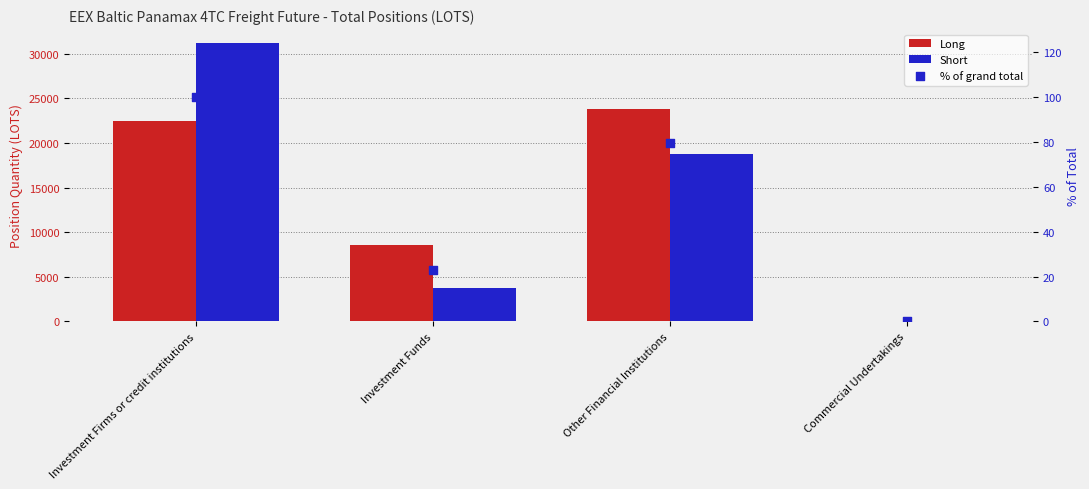

What are all the series names shown in the legend?

Long, Short, % of grand total